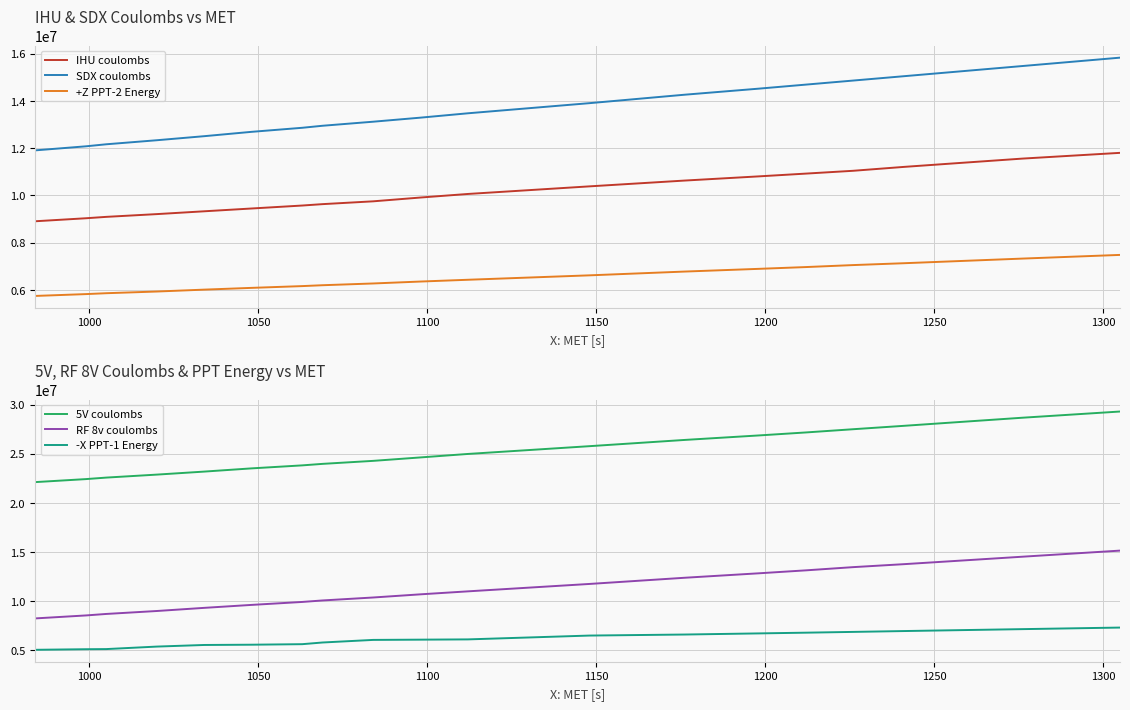

What is the lowest value of the SDX coulombs series?

11904593